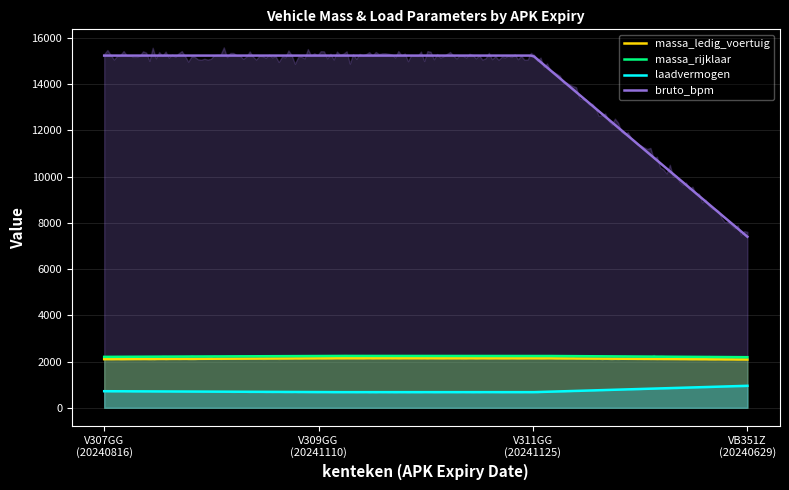

True or false: laadvermogen and bruto_bpm cross at least once.

False